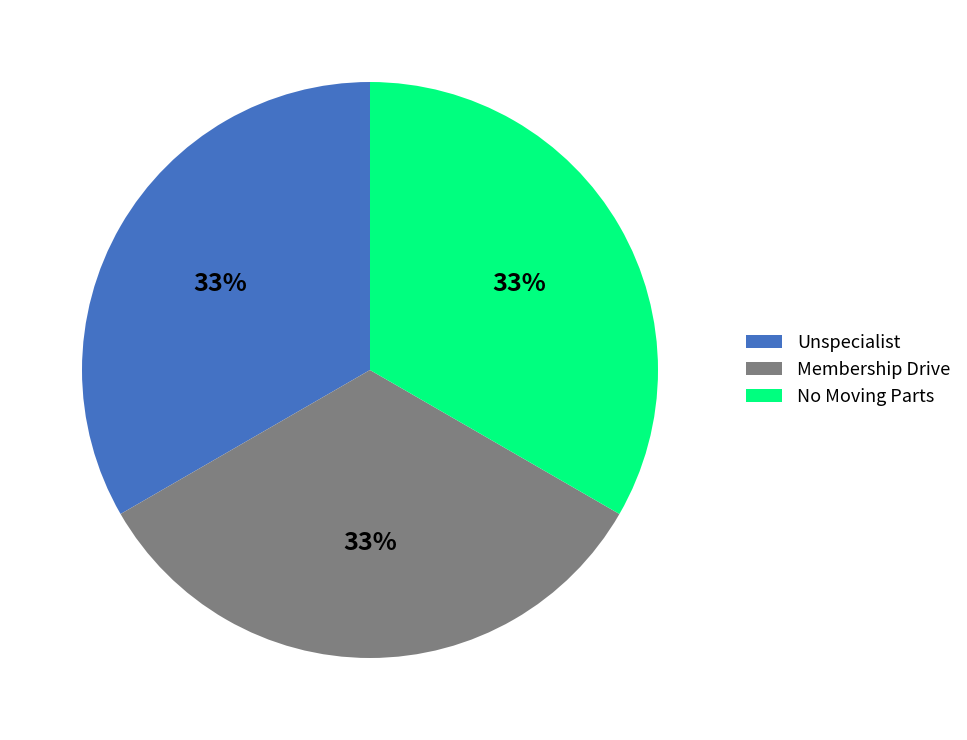

What is the ratio of the value at No Moving Parts to the value at Unspecialist?

1.0